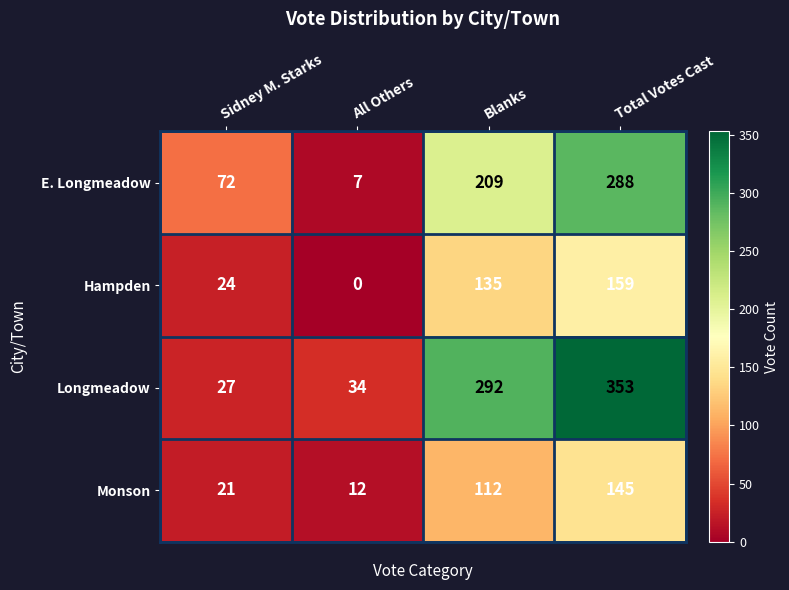

What is the difference between the E. Longmeadow values at Blanks and Total Votes Cast?

79